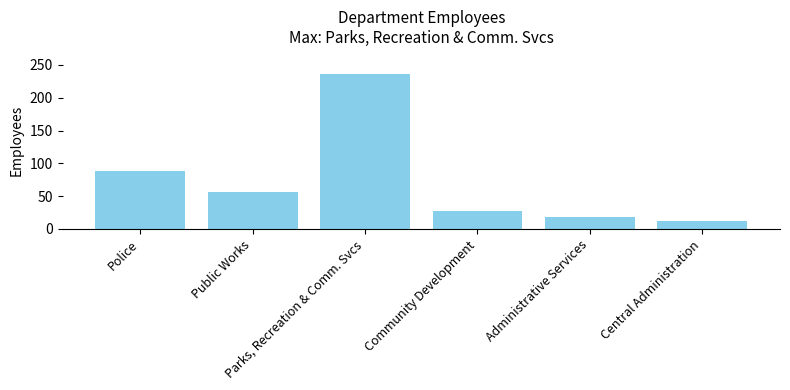

Rank the categories by value from lowest to highest.

Central Administration, Administrative Services, Community Development, Public Works, Police, Parks, Recreation & Comm. Svcs